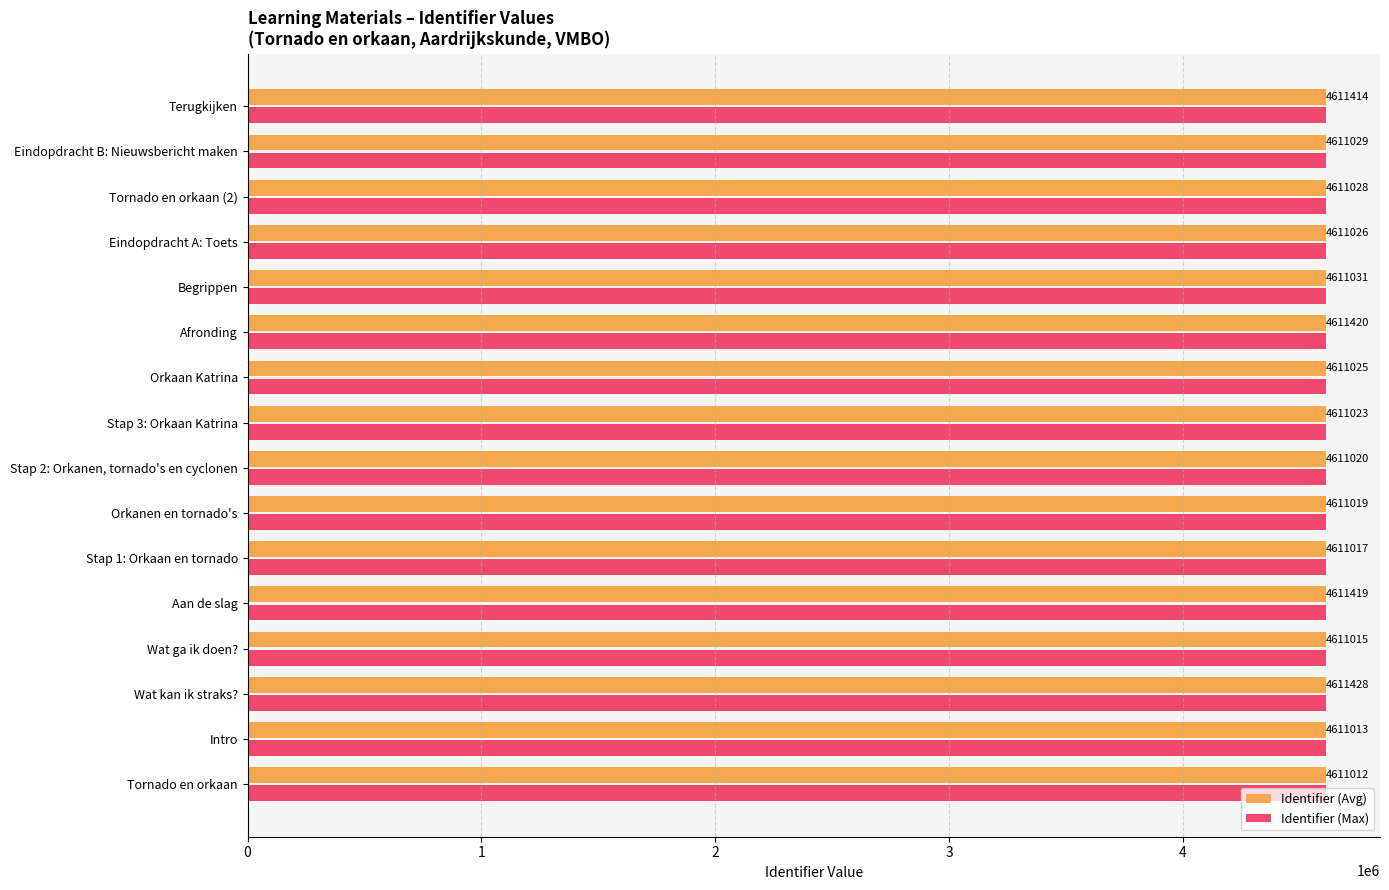

Which series has the largest total across all categories?

Identifier (Max)